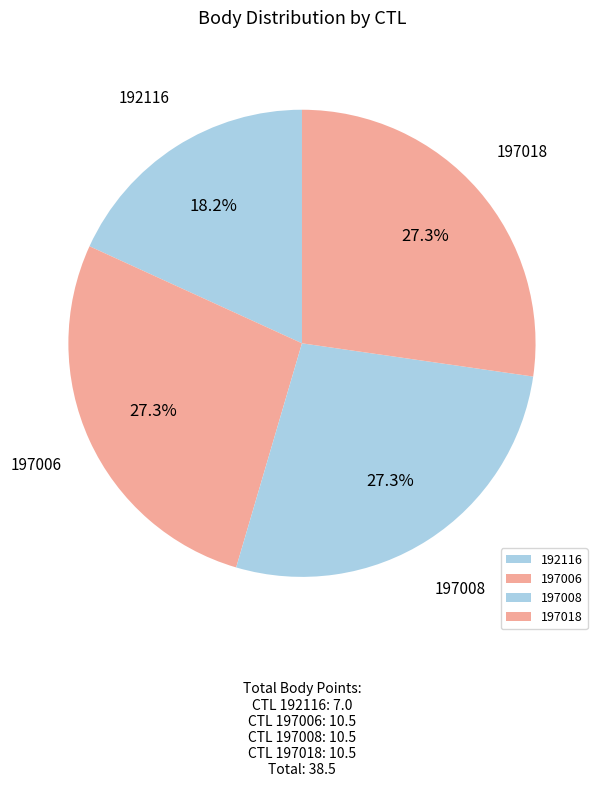

What percentage is NOT represented by 197018?

72.7%